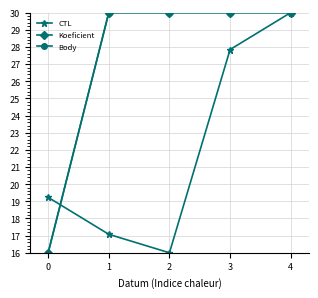

Does the chart have visible grid lines?

Yes